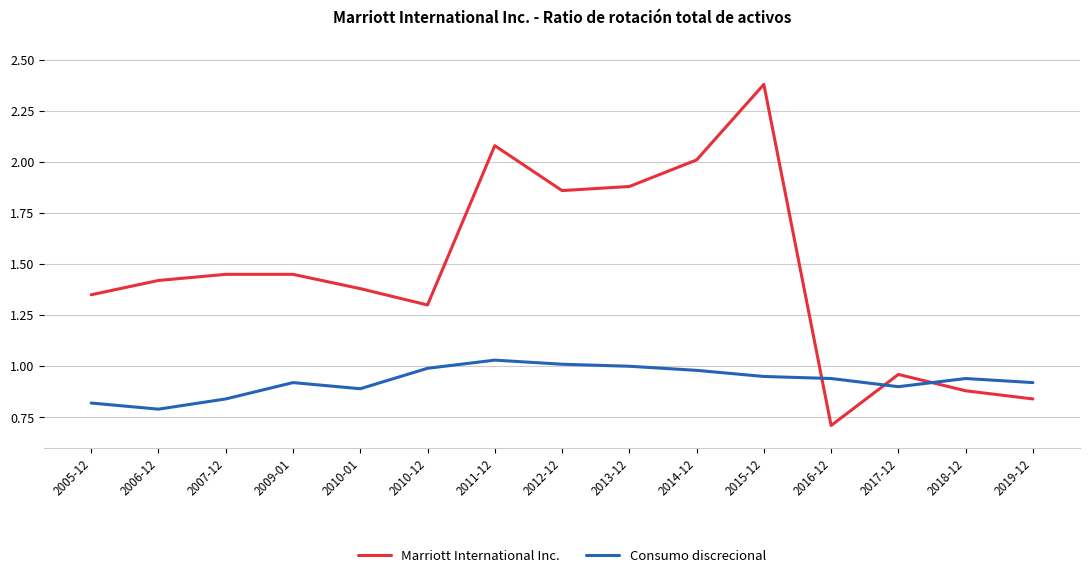

Is it true that Consumo discrecional equals 0.9 at 2018-12?

True